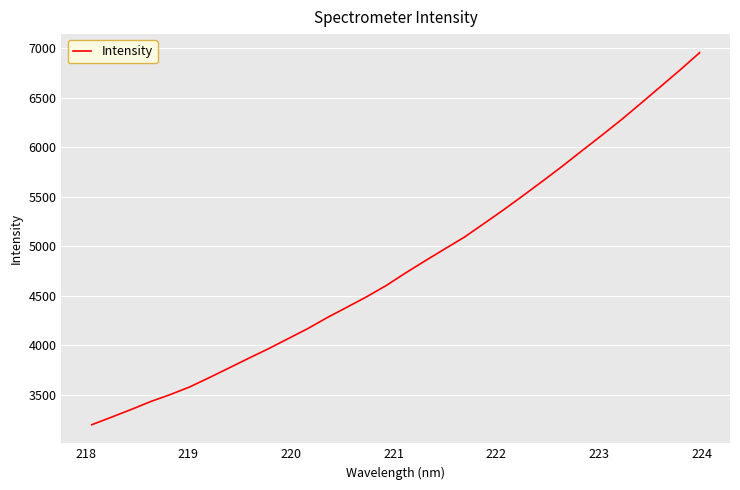

What is the maximum value shown in the chart?

6957.2